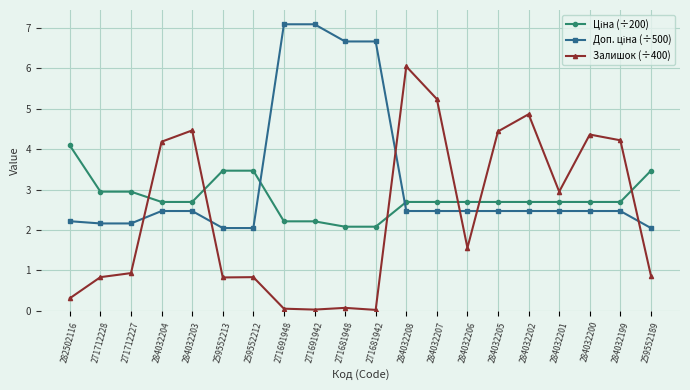

What is the sum of the Залишок (÷400) values at 284032201 and 282502116?

3.3